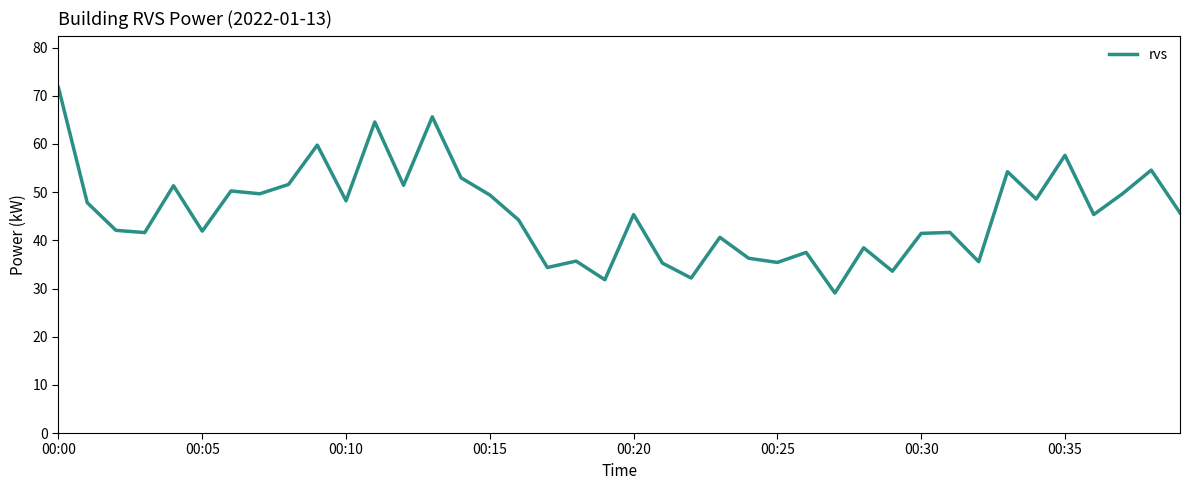

What is the maximum value shown in the chart?

71.7